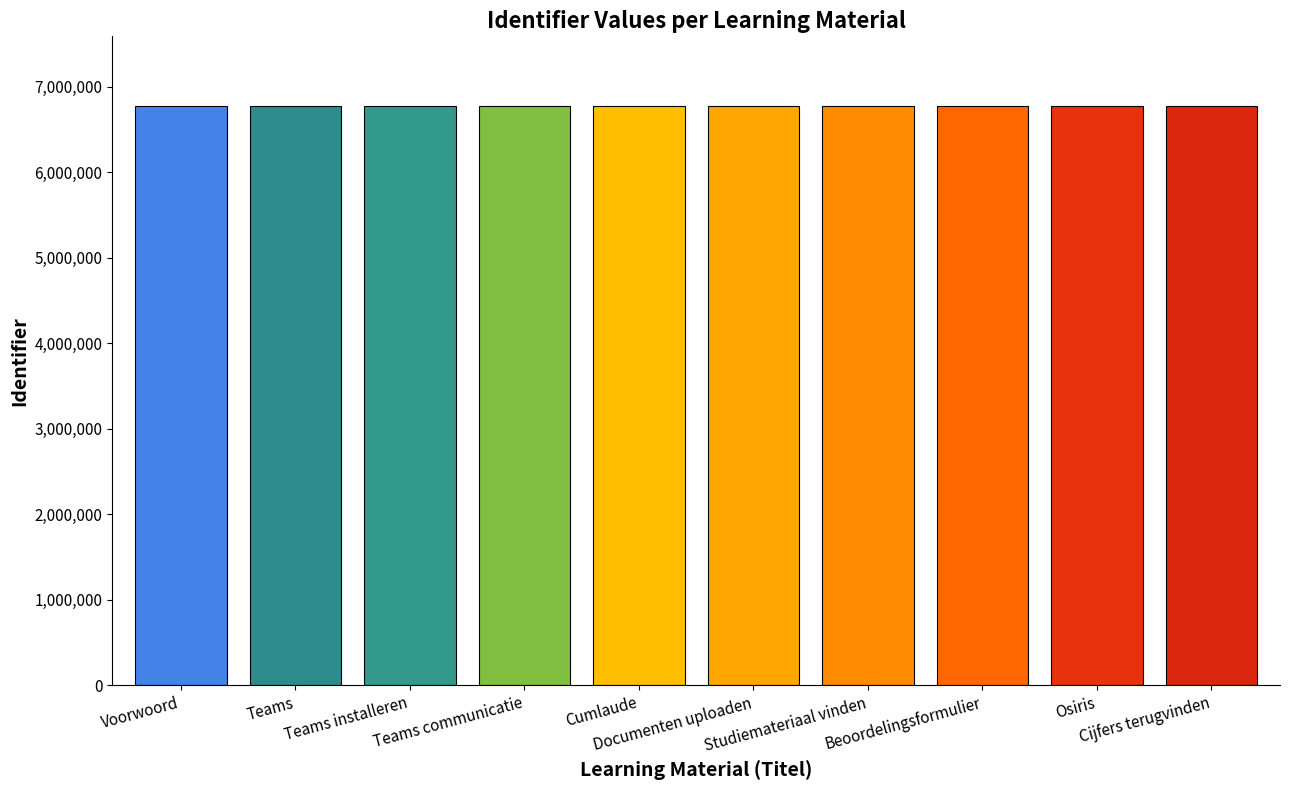

What is the sum of all values?

67737970